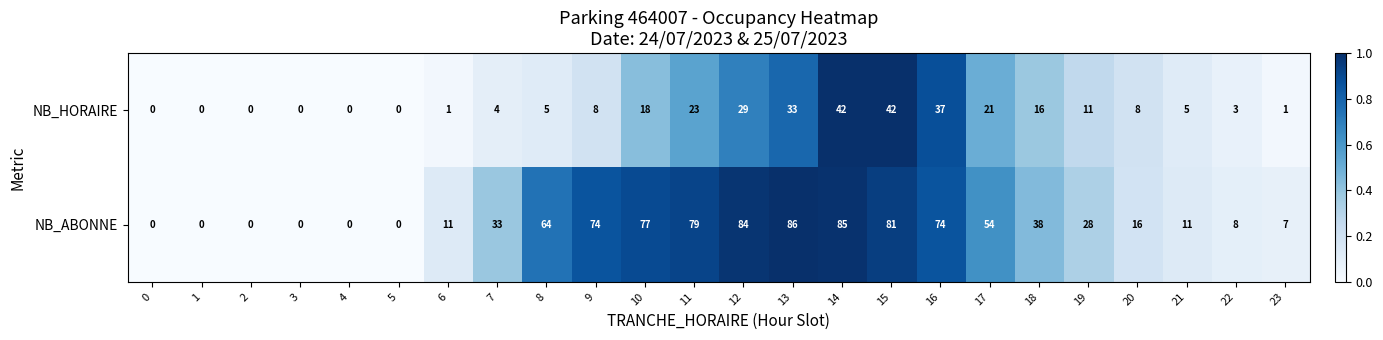

Which series has the largest range (max minus min)?

NB_ABONNE